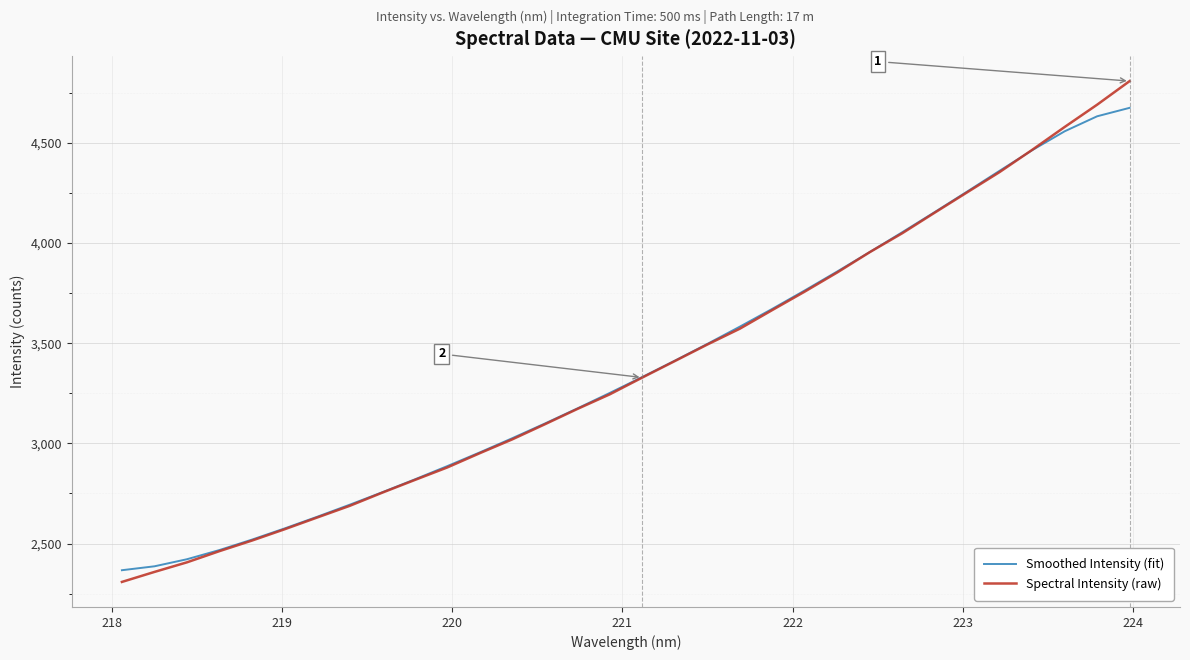

Which series has the widest spread of values?

Spectral Intensity (raw)